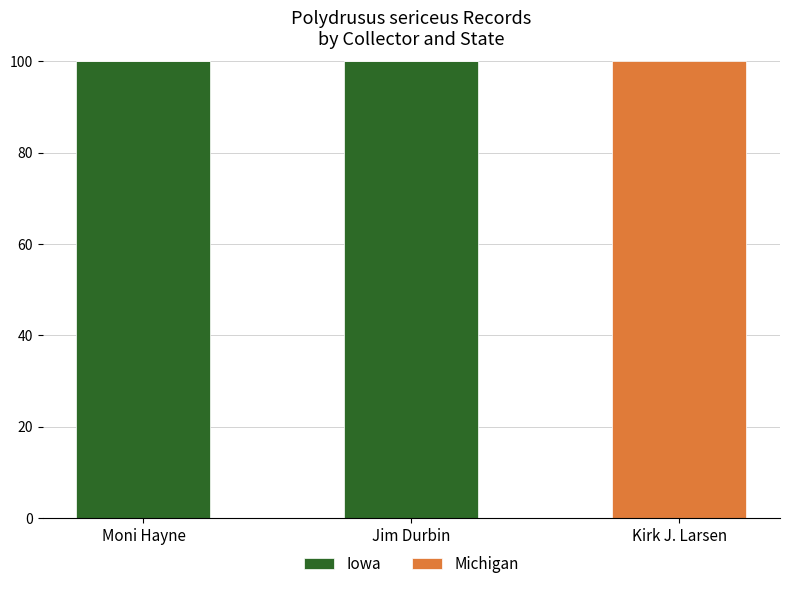

What is the total value across all series at Kirk J. Larsen?

100